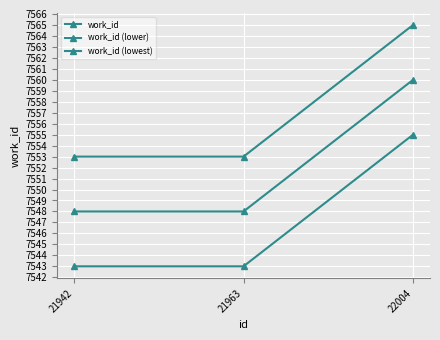

How many lines are shown in the chart?

3